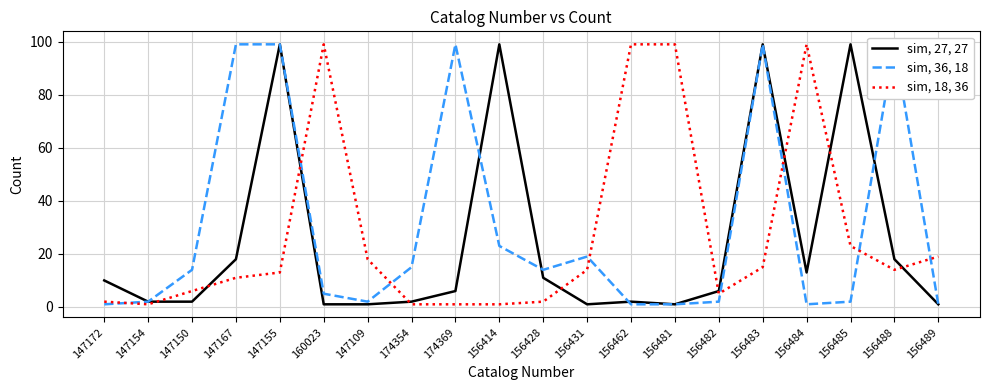

What is the total value across all series at 156431?

34